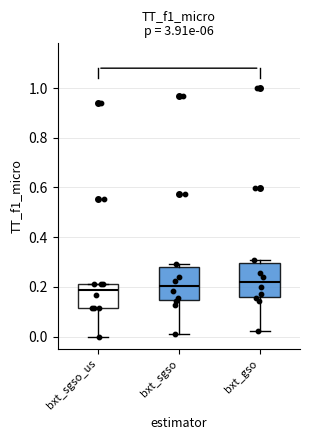

Where is the lower edge of the box for bxt_sgso_us on the y-axis? The values are not printed on the chart, so give them approximately, as read against the axis.

0.12